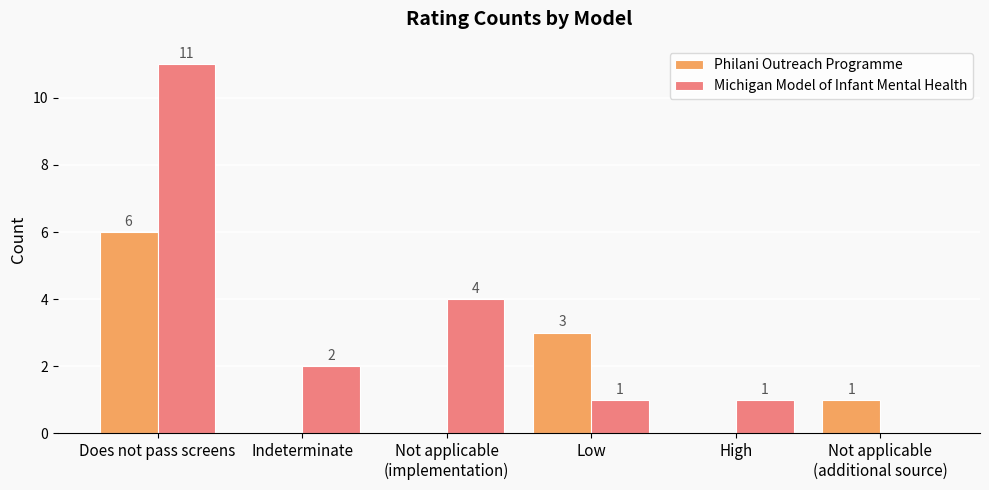

What is the maximum value for Philani Outreach Programme?

6